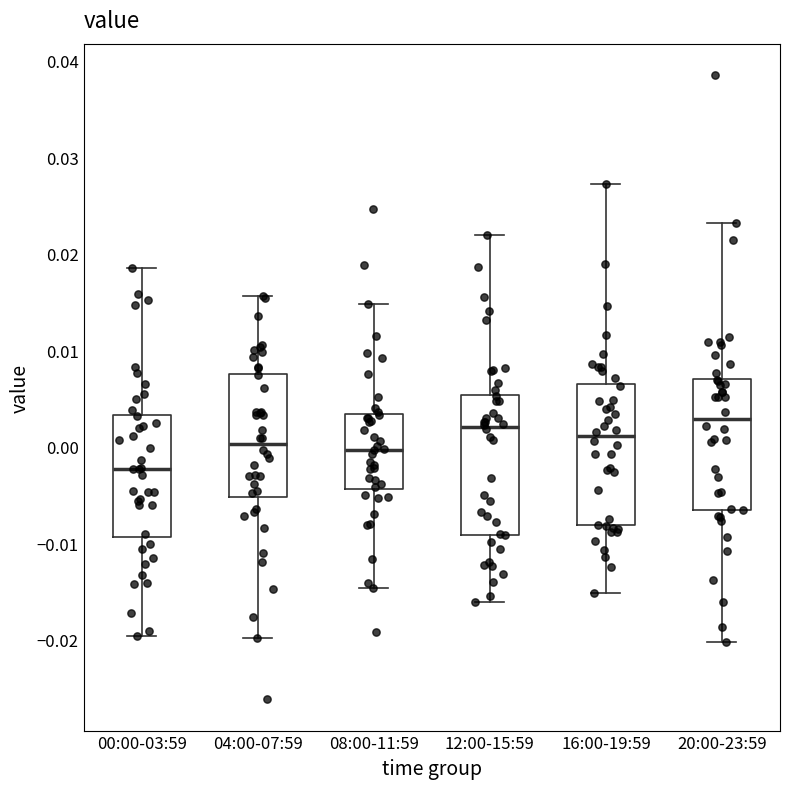

Where is the lower edge of the box for 00:00-03:59 on the y-axis? The values are not printed on the chart, so give them approximately, as read against the axis.

-0.009